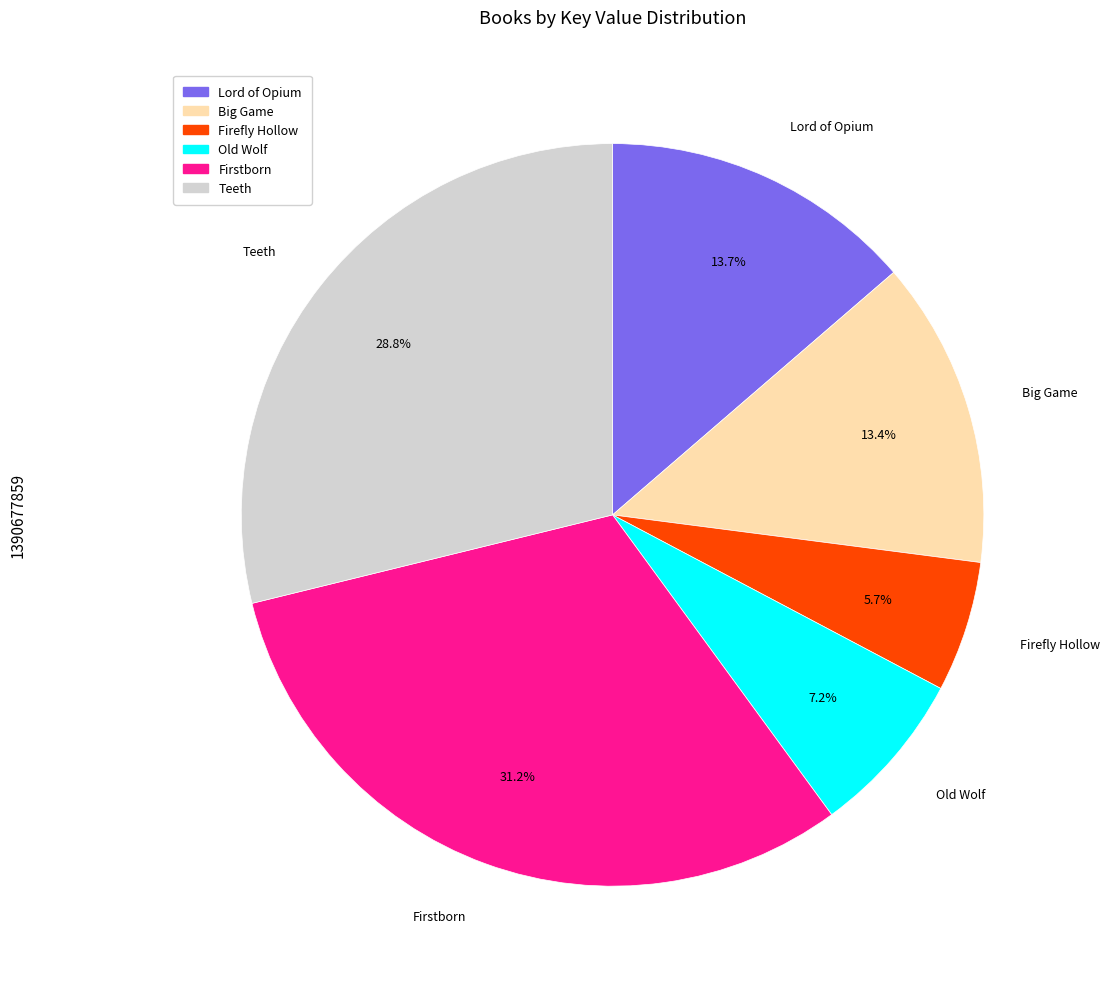

The Old Wolf slice represents 7% of the pie. True or false?

True